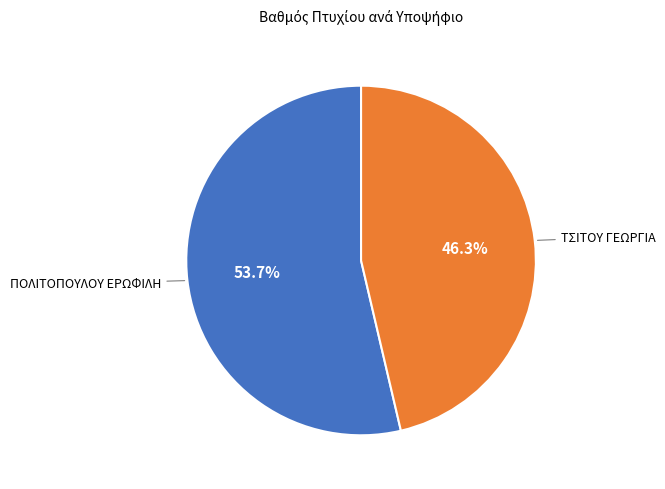

To the nearest percent, what is the average slice percentage?

50%